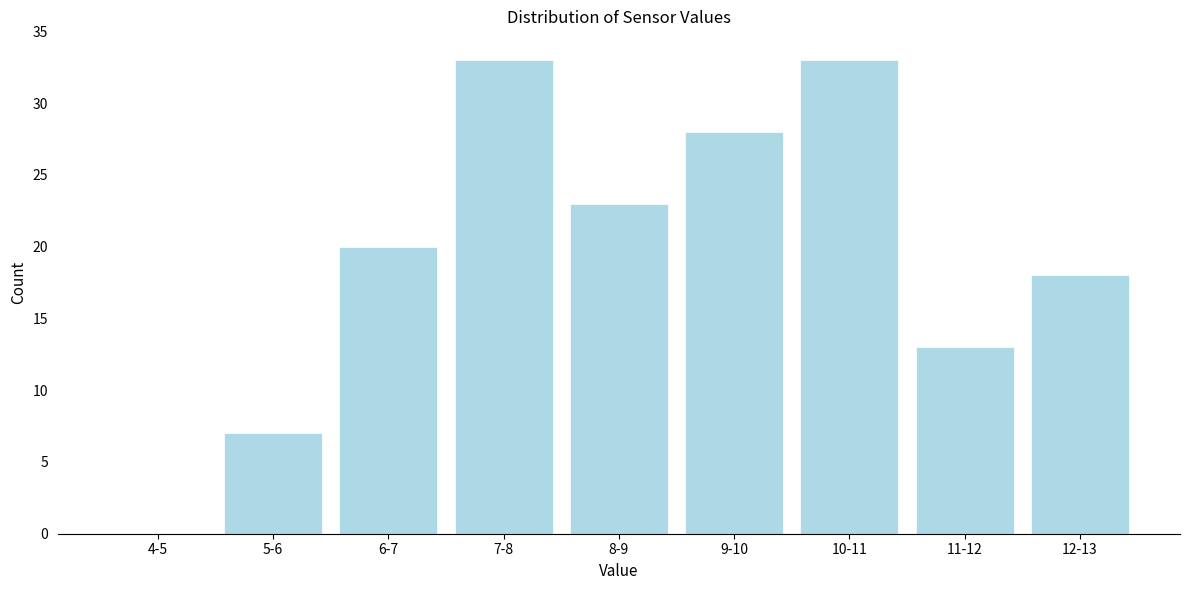

Reading left to right, extract all data points from this chart.

4-5=0	5-6=7	6-7=20	7-8=33	8-9=23	9-10=28	10-11=33	11-12=13	12-13=18